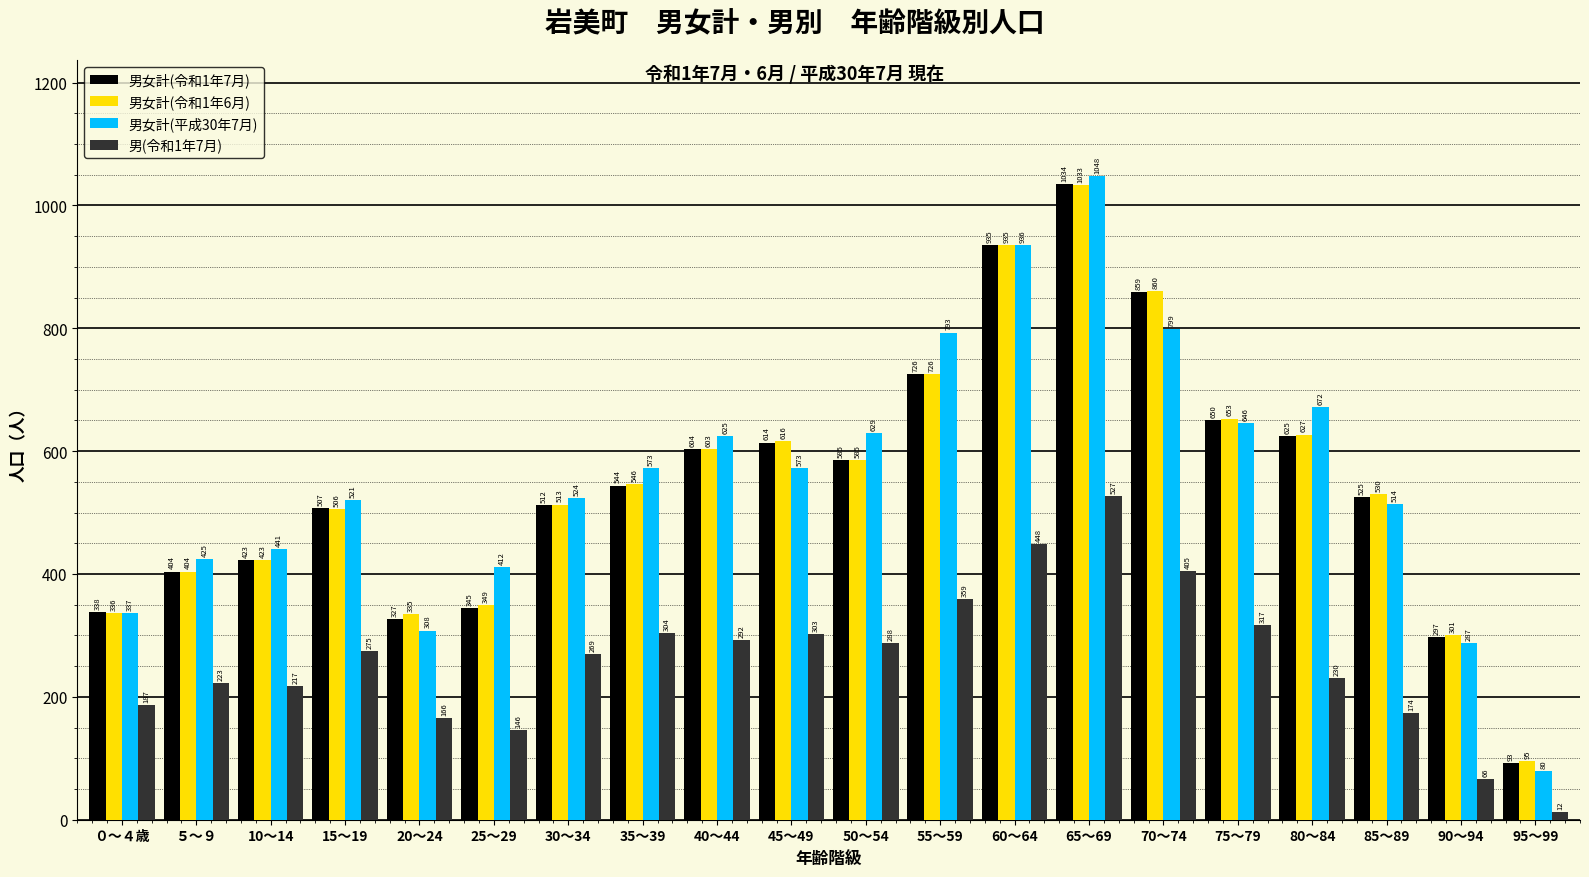

What position from the left is 50～54?

11